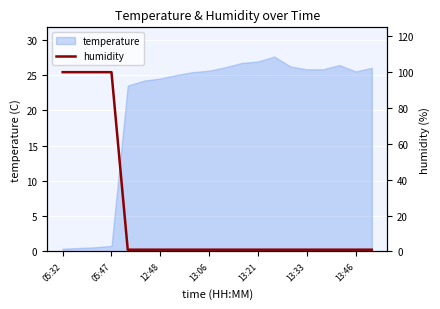

The chart shows a value of 1.0 at 10. True or false?

True